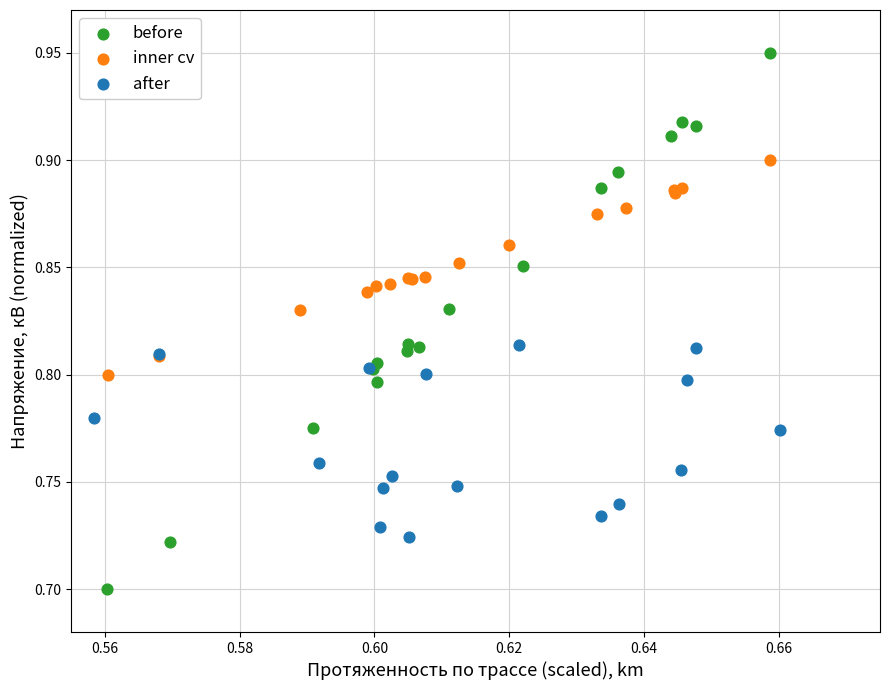

Which series reaches the minimum Y coordinate?

before